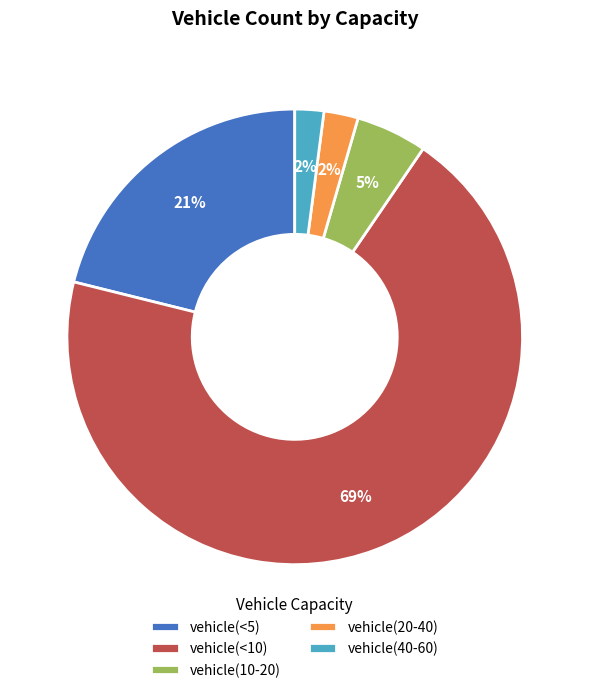

Do vehicle(20-40) and vehicle(<5) together represent more than half of the pie?

No